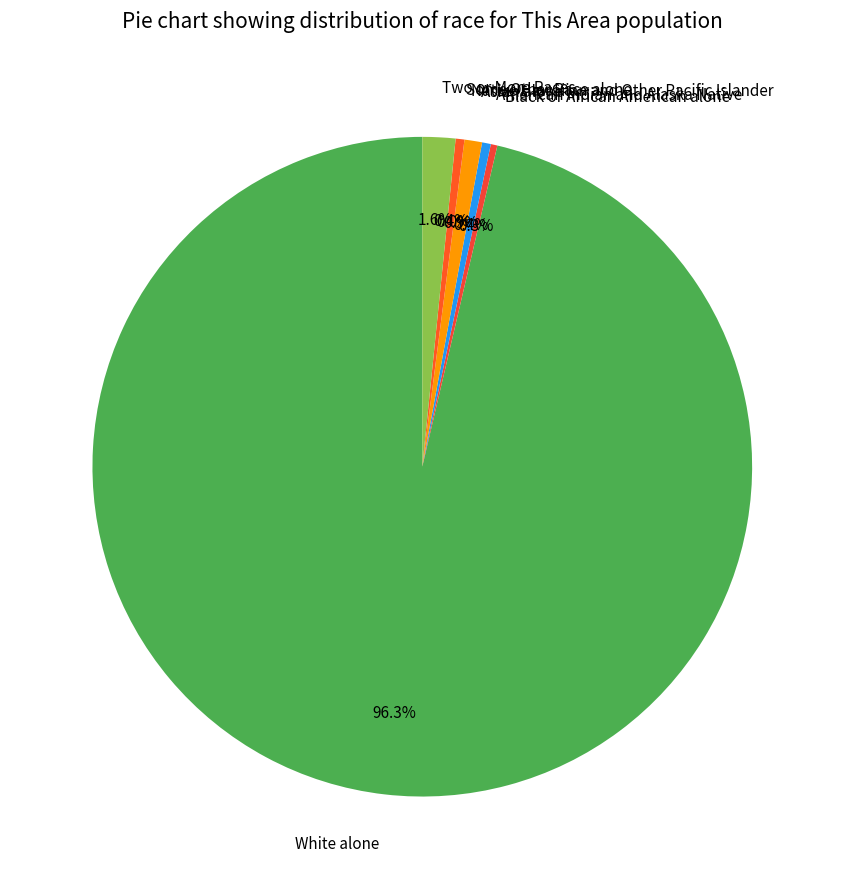

Rank the categories by value from lowest to highest.

Native Hawaiian and Other Pacific Islander, Black or African American alone, American Indian and Alaska Native, Some Other Race alone, Asian alone, Two or More Races, White alone